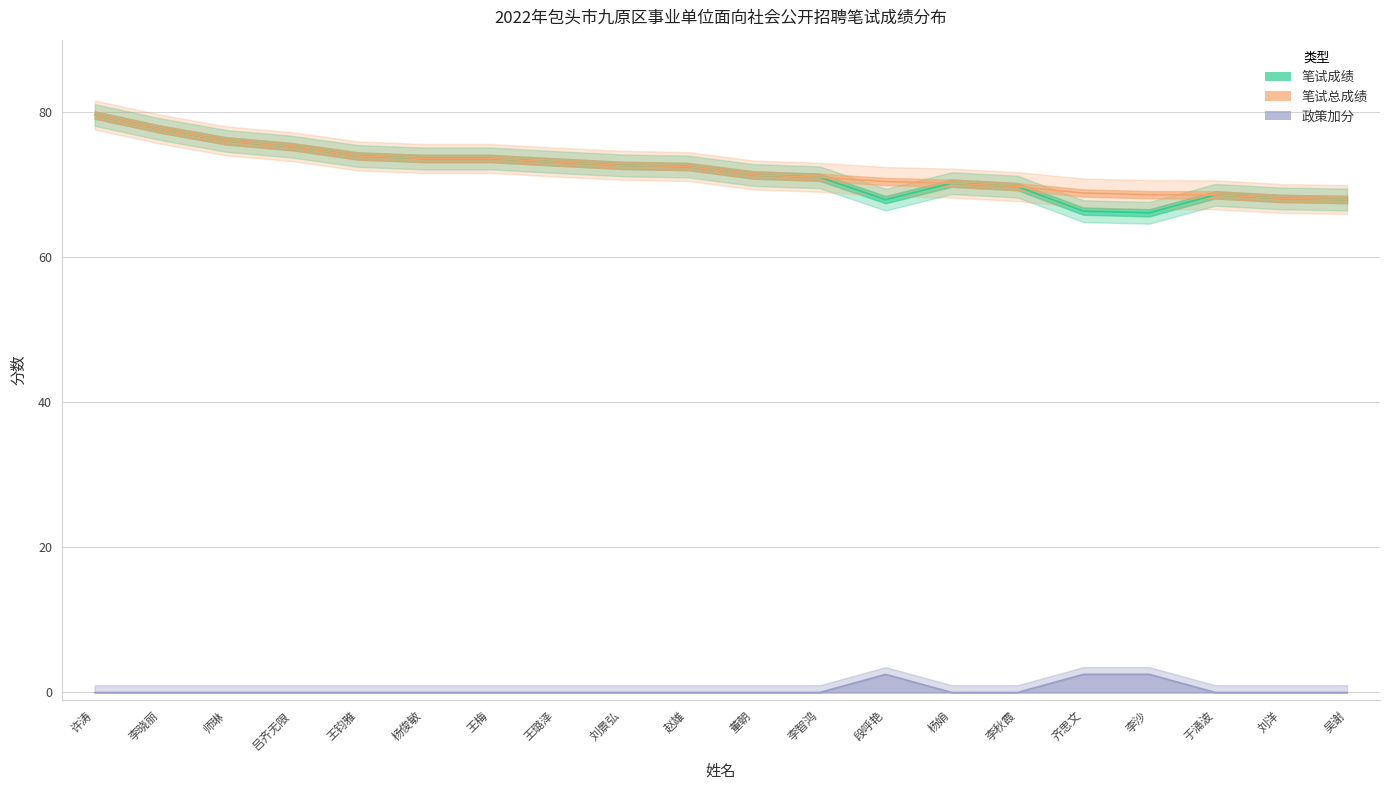

Is this an area chart (filled region under the line)?

No